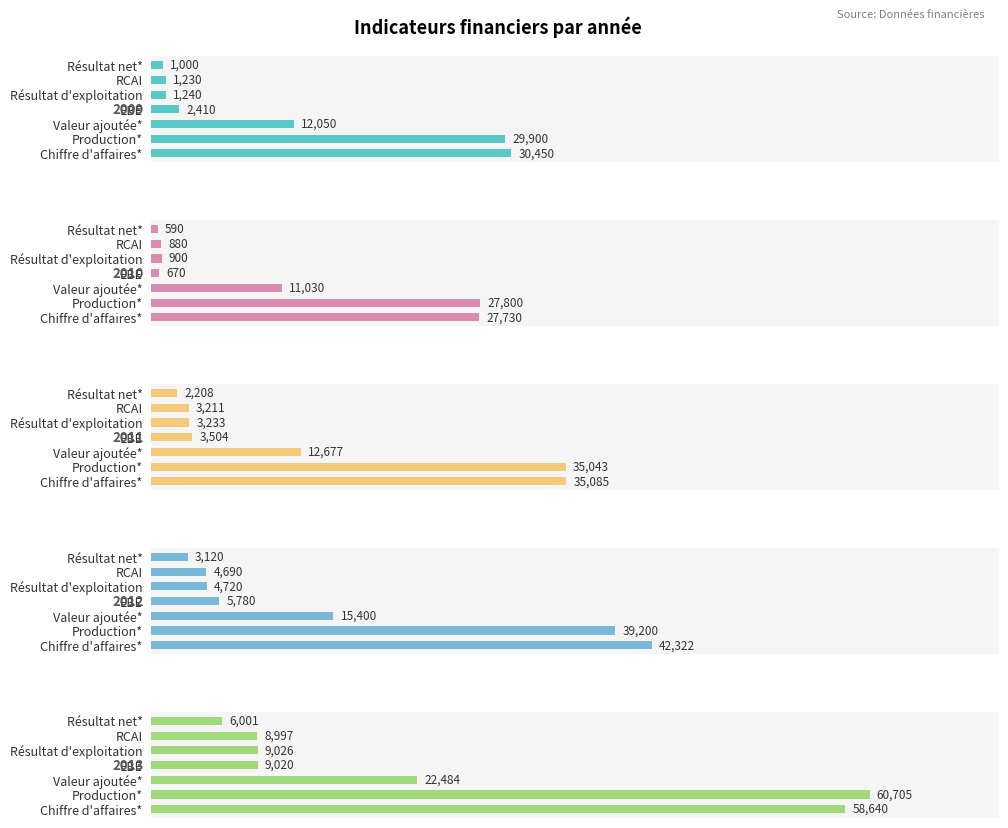

Which series has the largest total across all categories?

2013